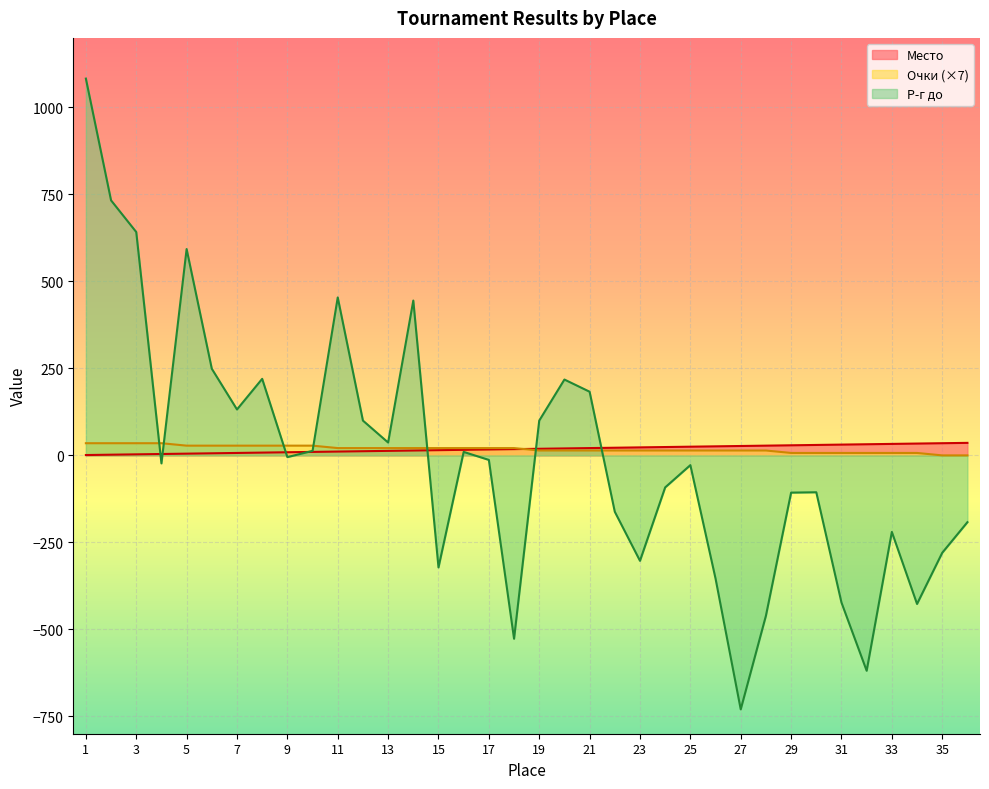

Which series ends up on top after the final intersection of Очки and Место?

Место